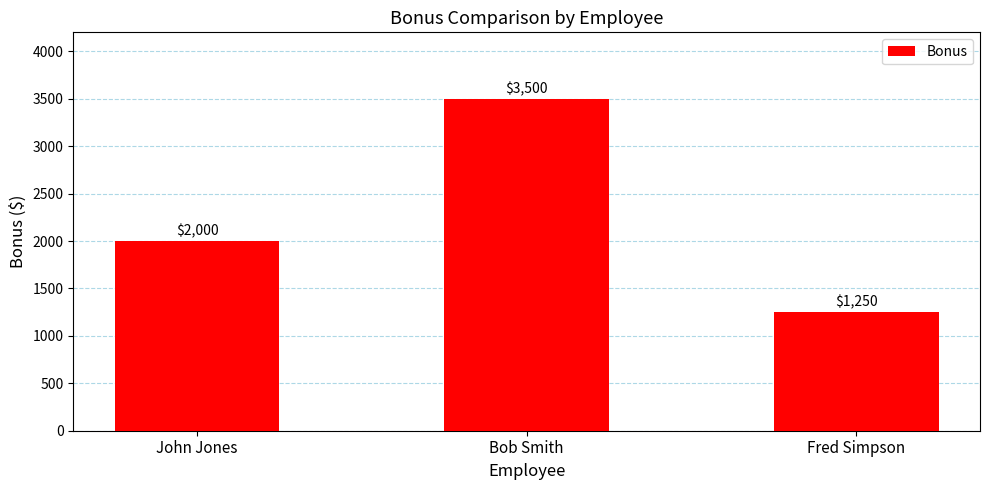

How many values are between 1250 and 3500?

3